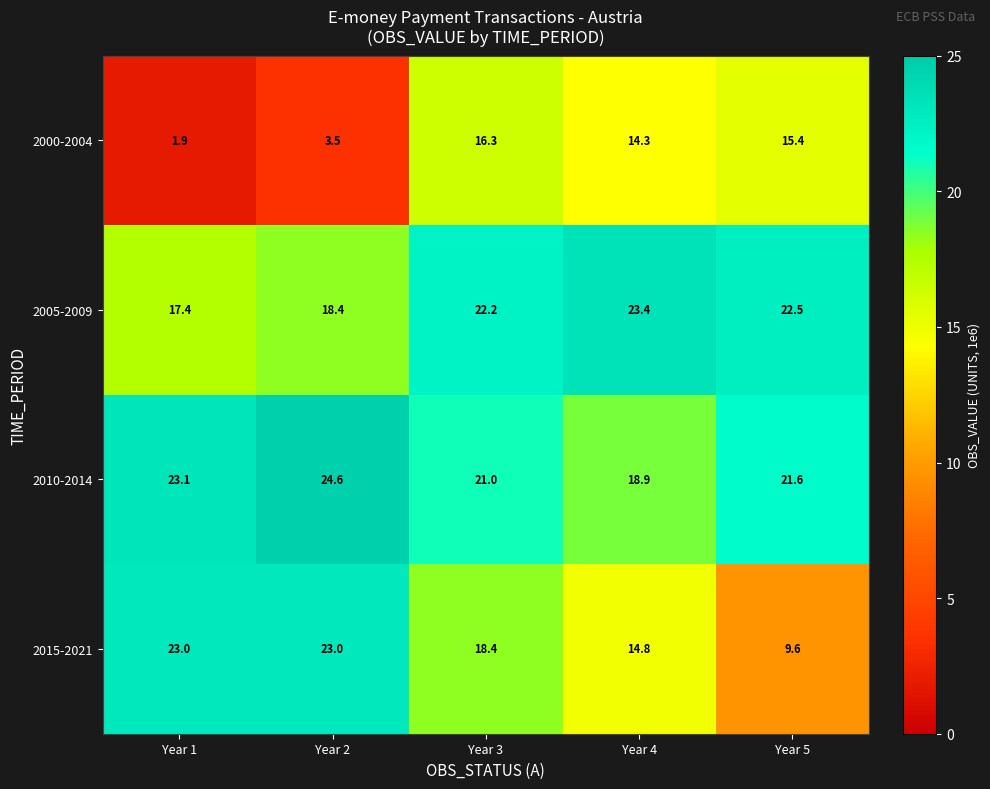

Reading left to right, extract all data points from this chart.

2000-2004: Year 1=1.9	Year 2=3.5	Year 3=16.3	Year 4=14.3	Year 5=15.4
2005-2009: Year 1=17.4	Year 2=18.4	Year 3=22.2	Year 4=23.4	Year 5=22.5
2010-2014: Year 1=23.1	Year 2=24.6	Year 3=21.0	Year 4=18.9	Year 5=21.6
2015-2021: Year 1=23.0	Year 2=23.0	Year 3=18.4	Year 4=14.8	Year 5=9.6